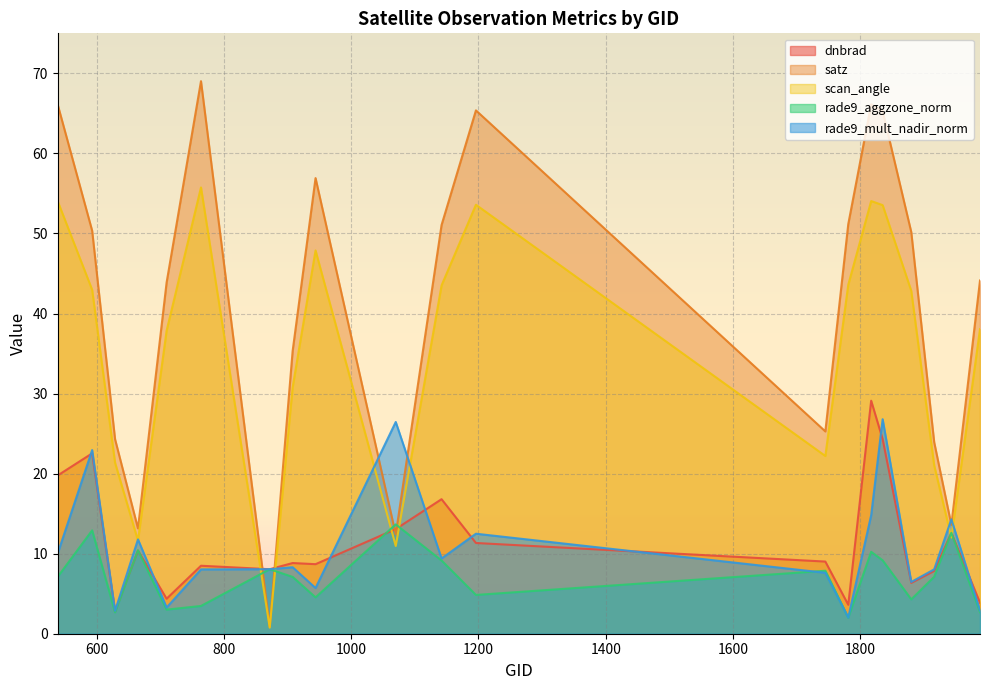

Which series has the largest total across all categories?

satz